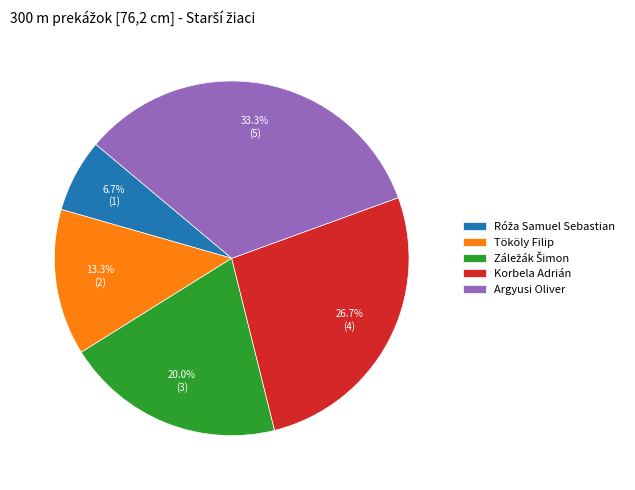

What is the ratio of the value at Argyusi Oliver to the value at Tököly Filip?

2.5